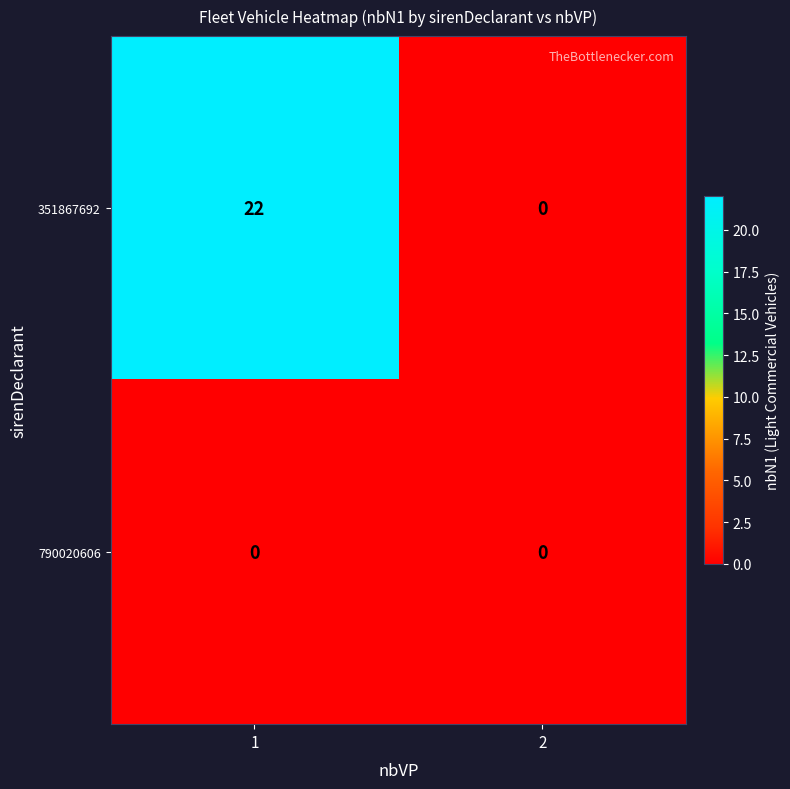

Which series has the largest total across all categories?

351867692